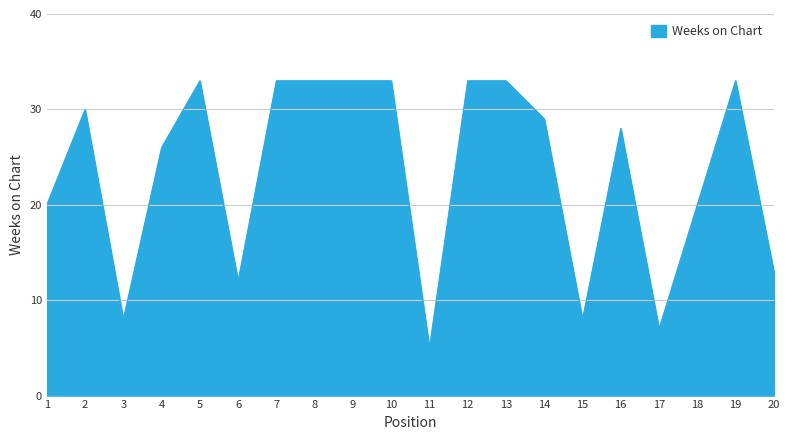

What is the sum of the values at 11 and 17?

12